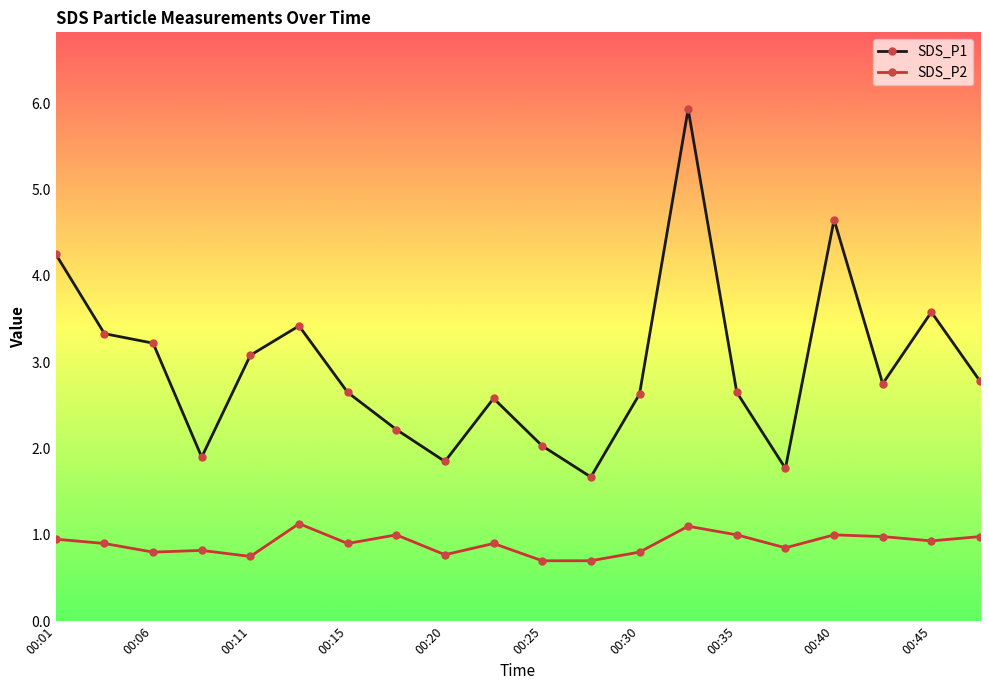

What is the difference between the maximum and second lowest values in the SDS_P2 series?

0.4